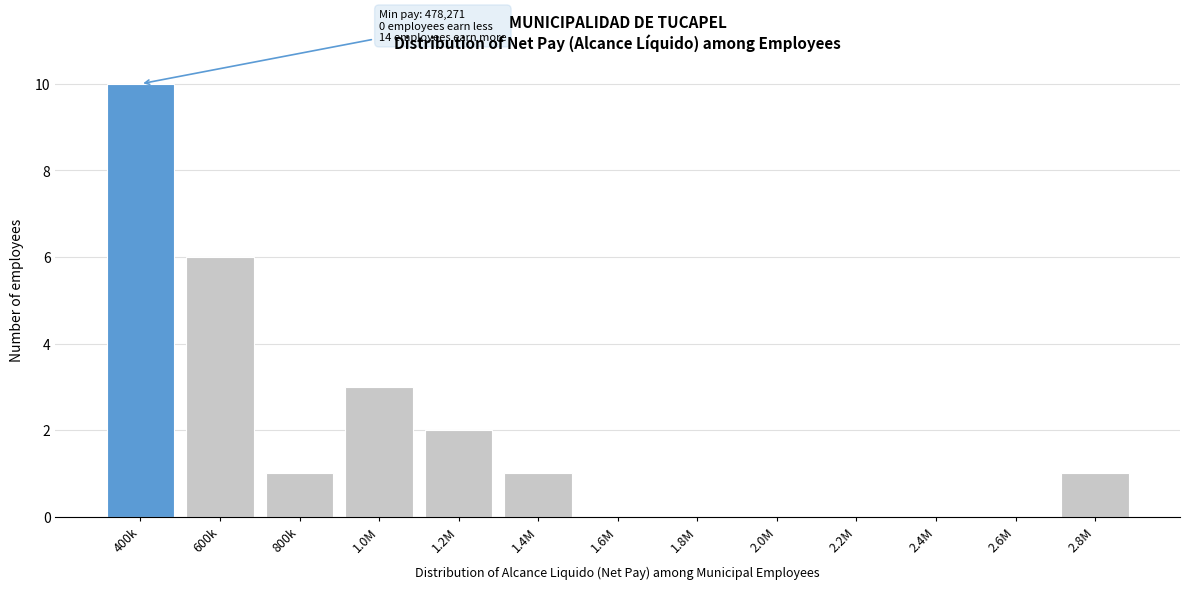

Reading right to left, list all the values displayed in this chart.

2.8M=1	2.6M=0	2.4M=0	2.2M=0	2.0M=0	1.8M=0	1.6M=0	1.4M=1	1.2M=2	1.0M=3	800k=1	600k=6	400k=10